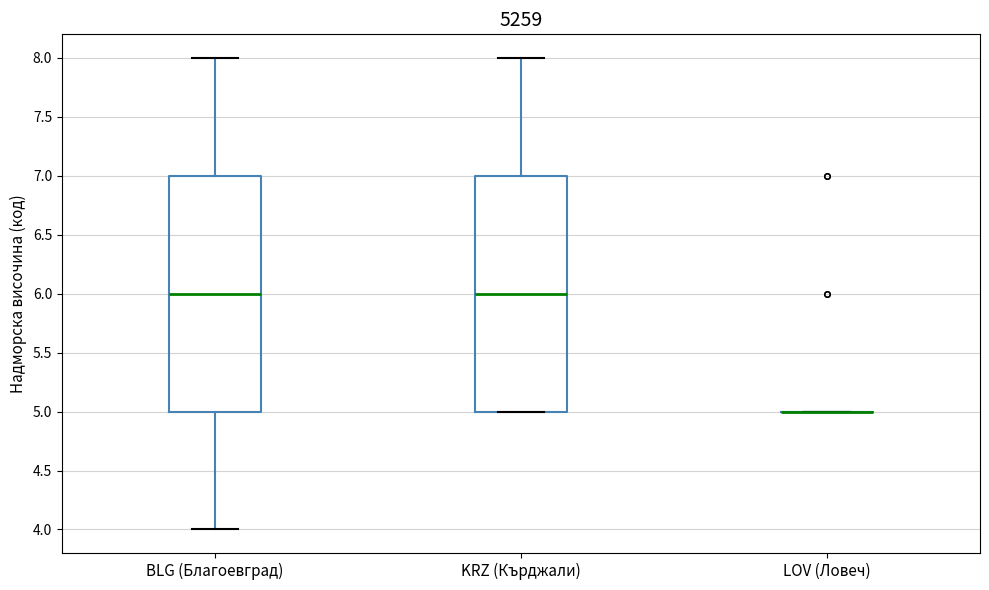

Reading left to right, transcribe this box plot: for each box, give where its median line is, the range the box spans, and where its two whiskers end, as read against the y-axis. The values are not printed on the chart, so give them approximately, as read against the axis.

BLG (Благоевград): median 6, box 5 to 7, whiskers 4 to 8
KRZ (Кърджали): median 6, box 5 to 7, whiskers 5 to 8
LOV (Ловеч): box collapsed to a line at 5, whiskers 5 to 5